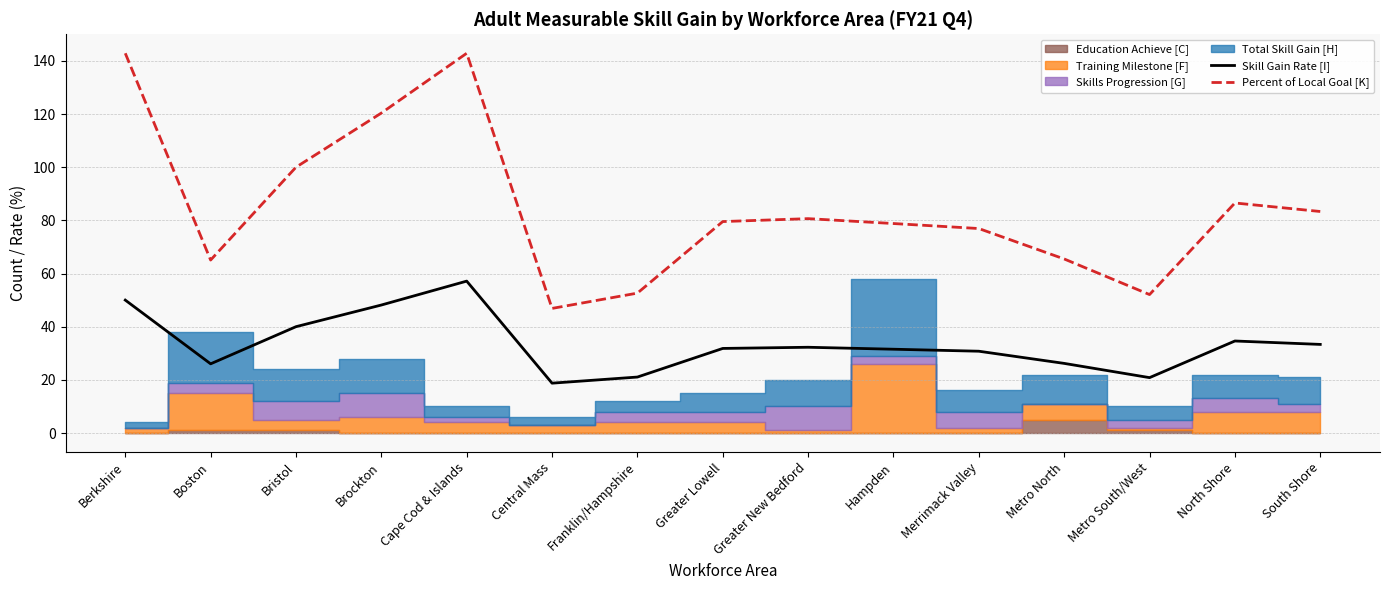

What is the minimum value for Percent of Local Goal [K]?

46.9